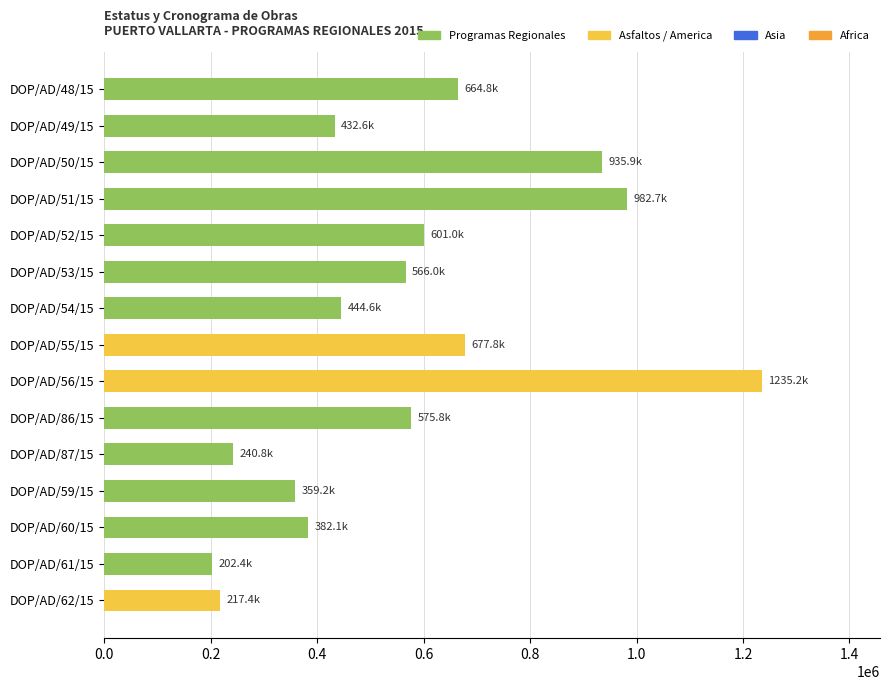

At which category does the chart reach its minimum across all series?

DOP/AD/61/15